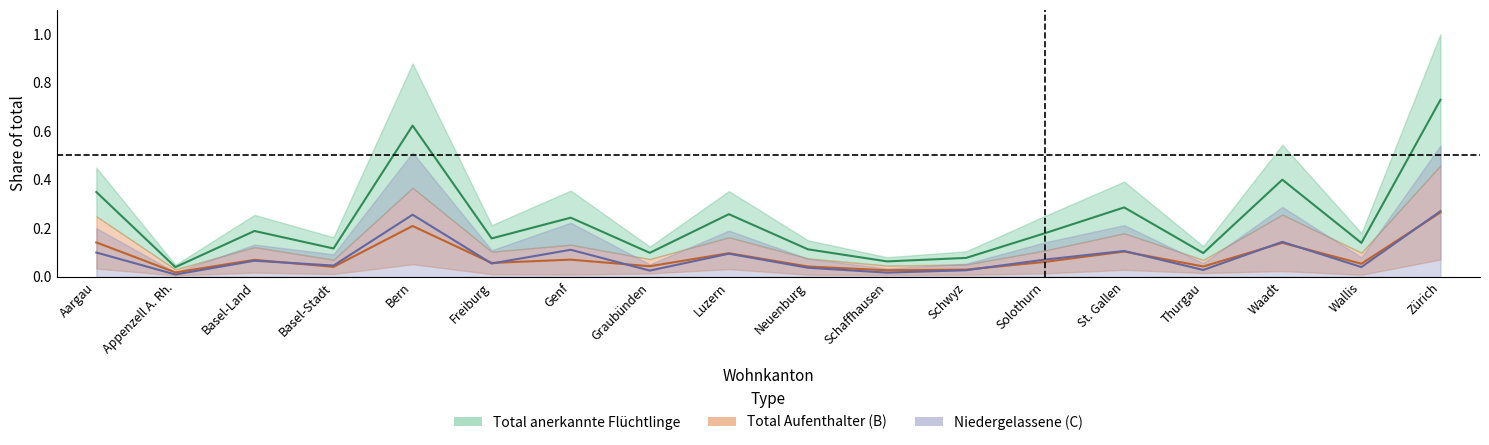

True or false: Niedergelassene (C) has more than 1 points higher than both neighbors.

True